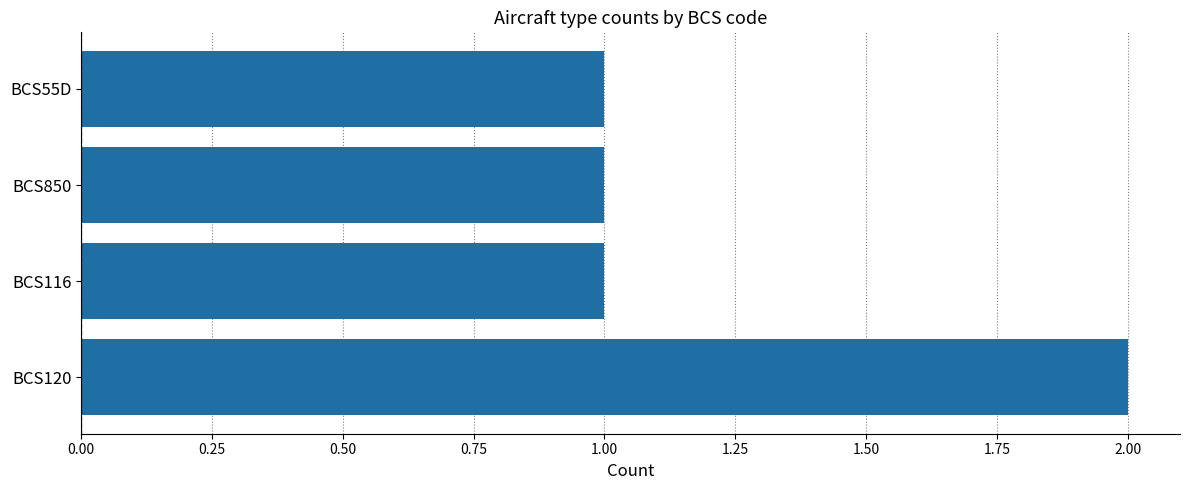

What is the ratio of the value at BCS116 to the value at BCS850?

1.0